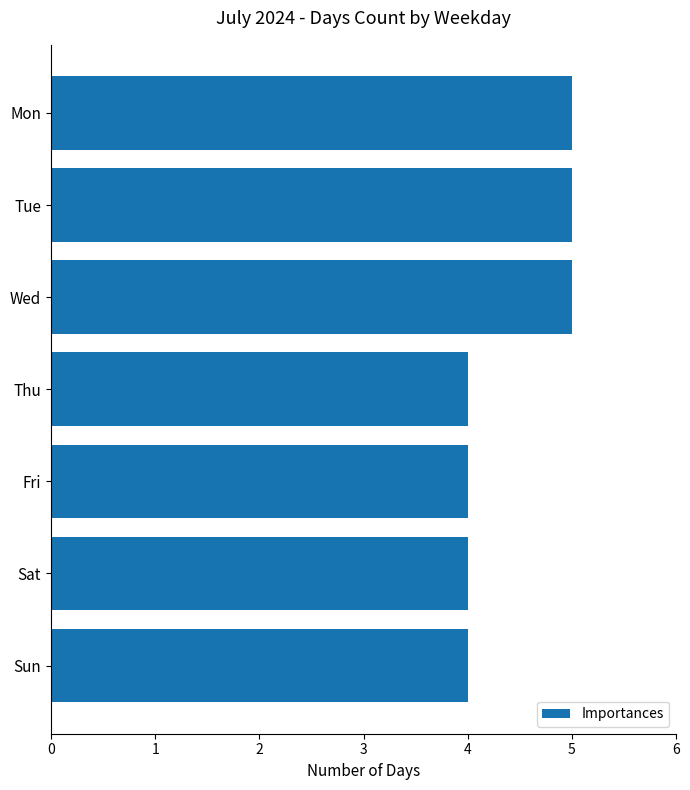

What is the smallest value displayed?

4